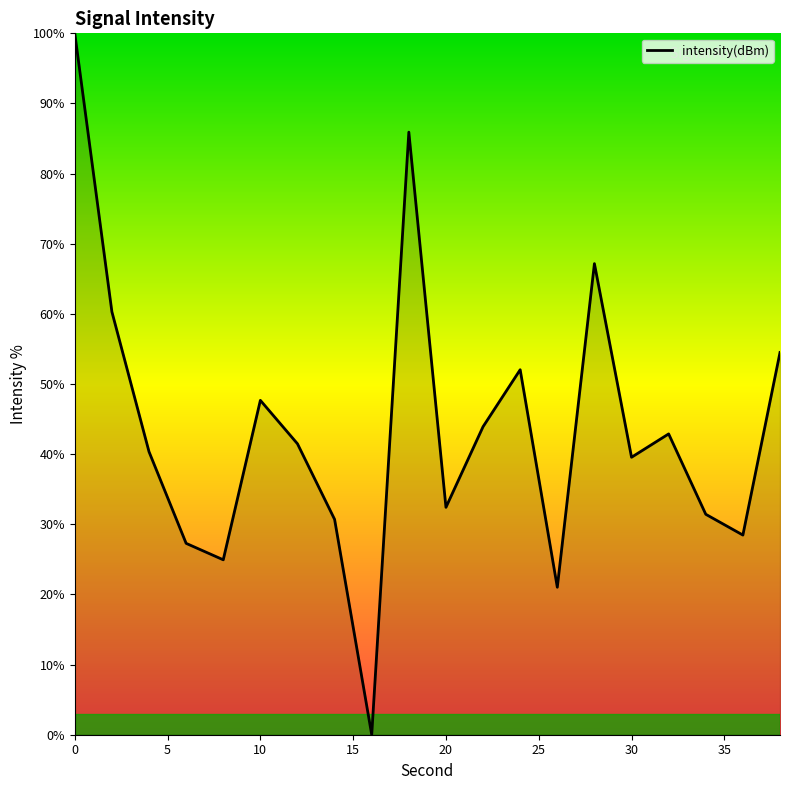

How many interior local peaks (higher than both neighbors) does the data have?

5